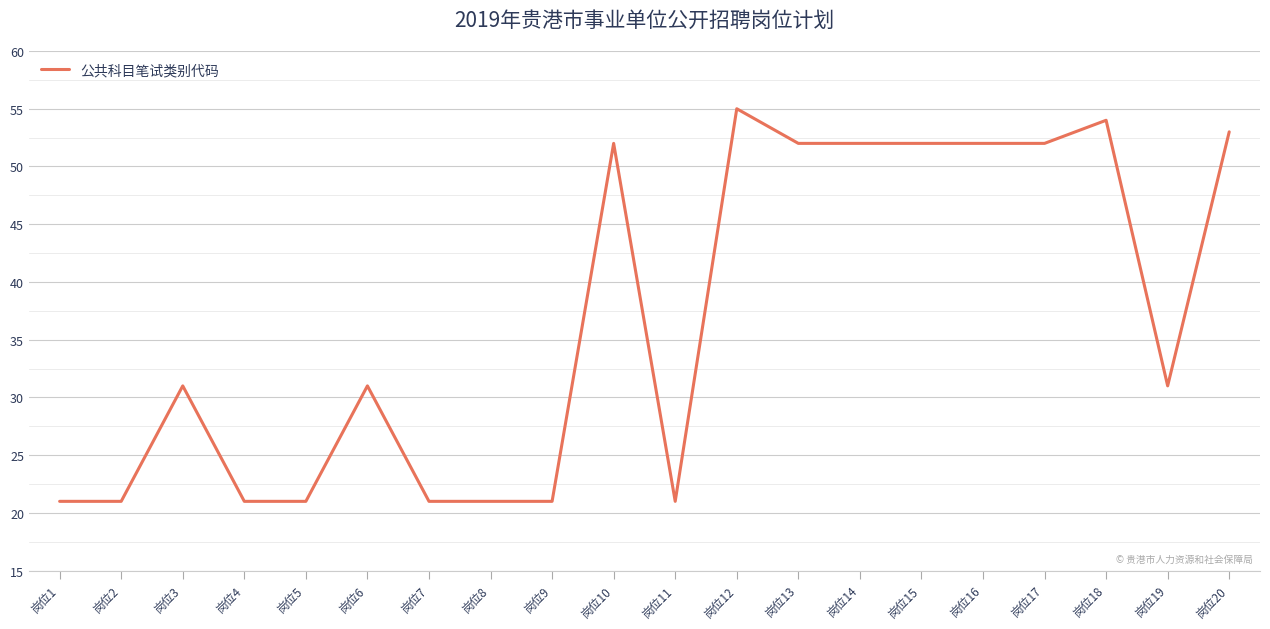

What is the average value?

37